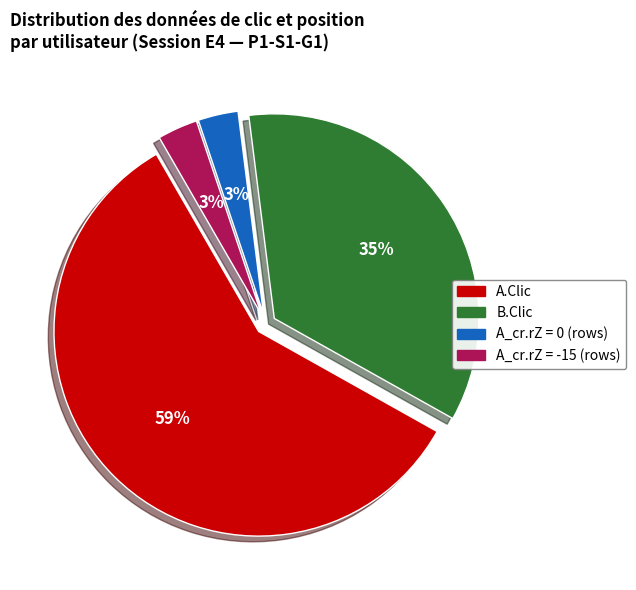

To the nearest percent, what is the average slice percentage?

25%